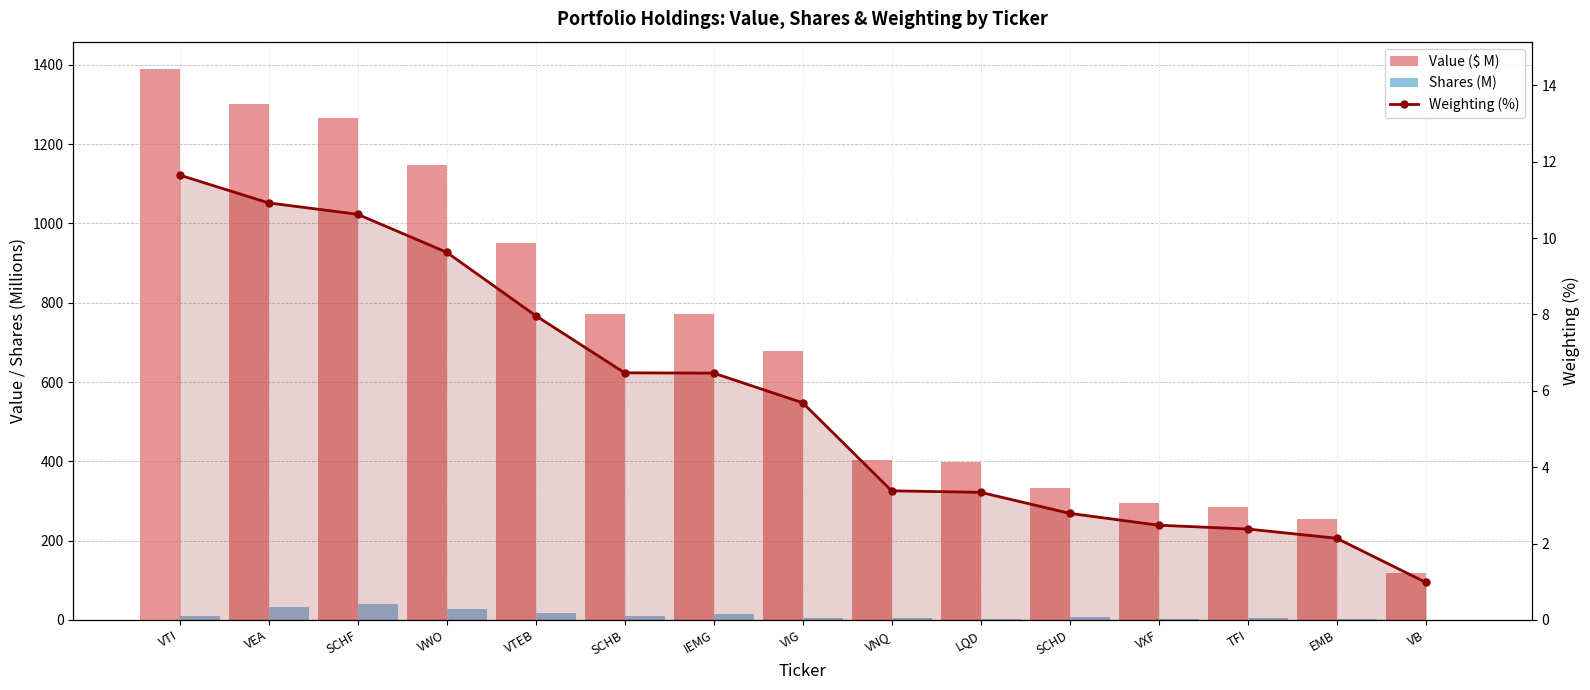

Reading right to left, what are all the values shown in this chart?

Value ($ M): VB=117.4	EMB=255.0	TFI=283.8	VXF=295.7	SCHD=332.8	LQD=398.5	VNQ=403.2	VIG=678.3	IEMG=770.7	SCHB=771.6	VTEB=950.2	VWO=1148.1	SCHF=1266.8	VEA=1302.4	VTI=1389.2
Shares (M): VB=0.8	EMB=2.2	TFI=5.6	VXF=2.5	SCHD=6.1	LQD=3.1	VNQ=4.3	VIG=5.7	IEMG=15.7	SCHB=10.9	VTEB=17.7	VWO=28.5	SCHF=39.8	VEA=31.7	VTI=9.2
Weighting (%): VB=1.0	EMB=2.1	TFI=2.4	VXF=2.5	SCHD=2.8	LQD=3.3	VNQ=3.4	VIG=5.7	IEMG=6.5	SCHB=6.5	VTEB=8.0	VWO=9.6	SCHF=10.6	VEA=10.9	VTI=11.6